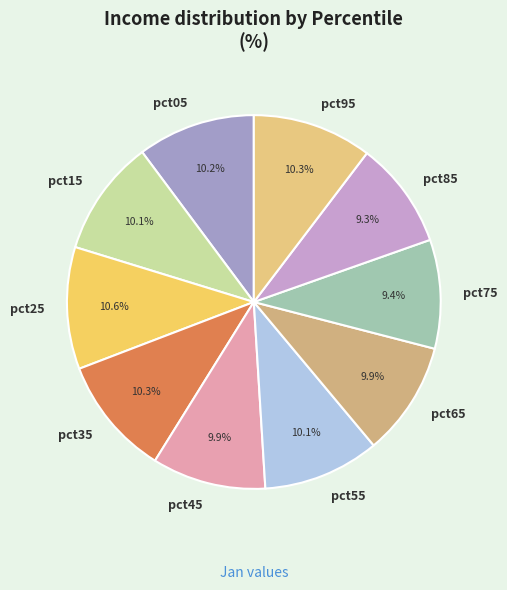

To the nearest percent, what is the average slice percentage?

10%